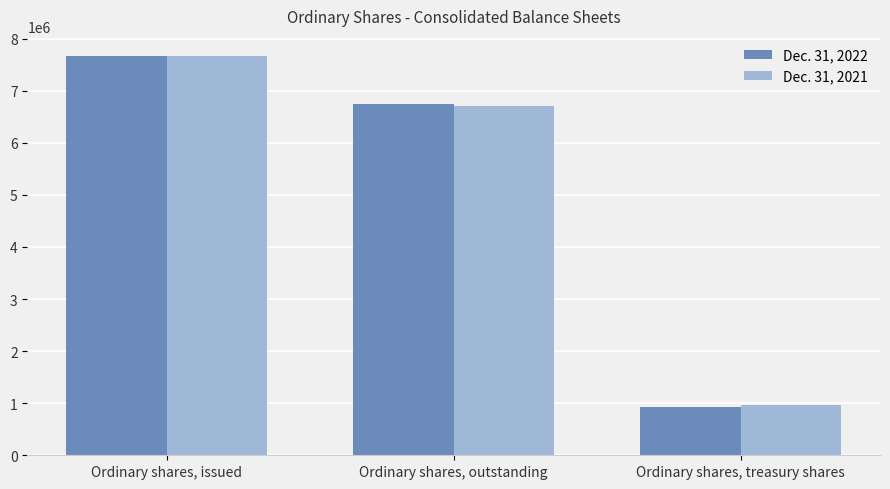

What value does the Dec. 31, 2021 series have at Ordinary shares, outstanding?

6709528